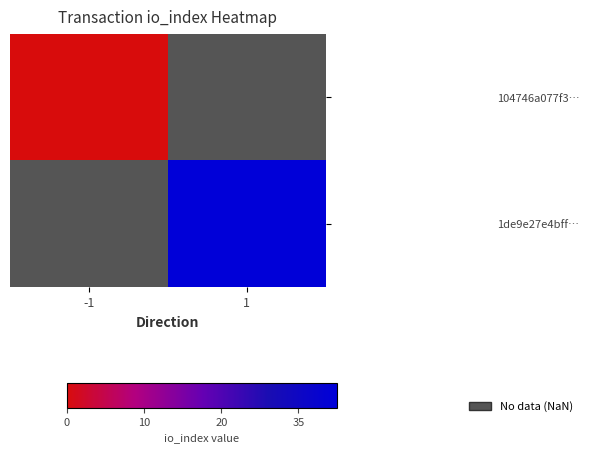

Which category has the lowest value in the 1de9e27e4bff… series?

-1